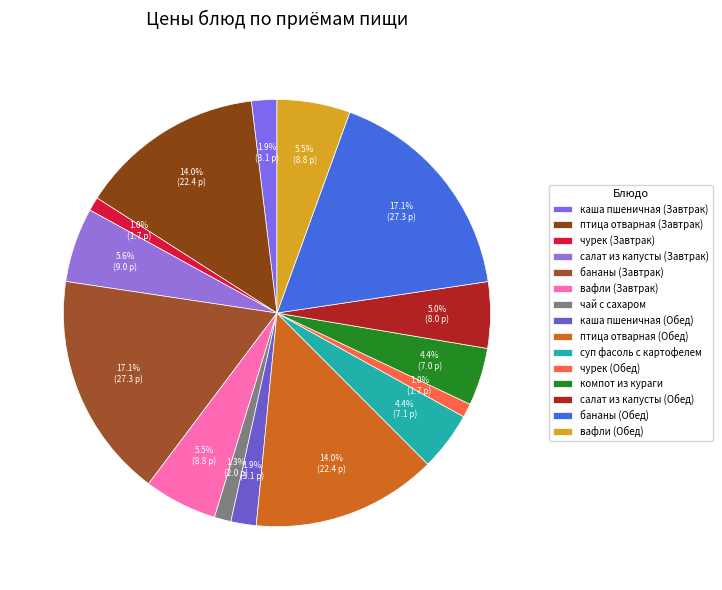

Is каша пшеничная (Завтрак) the majority of the pie?

No